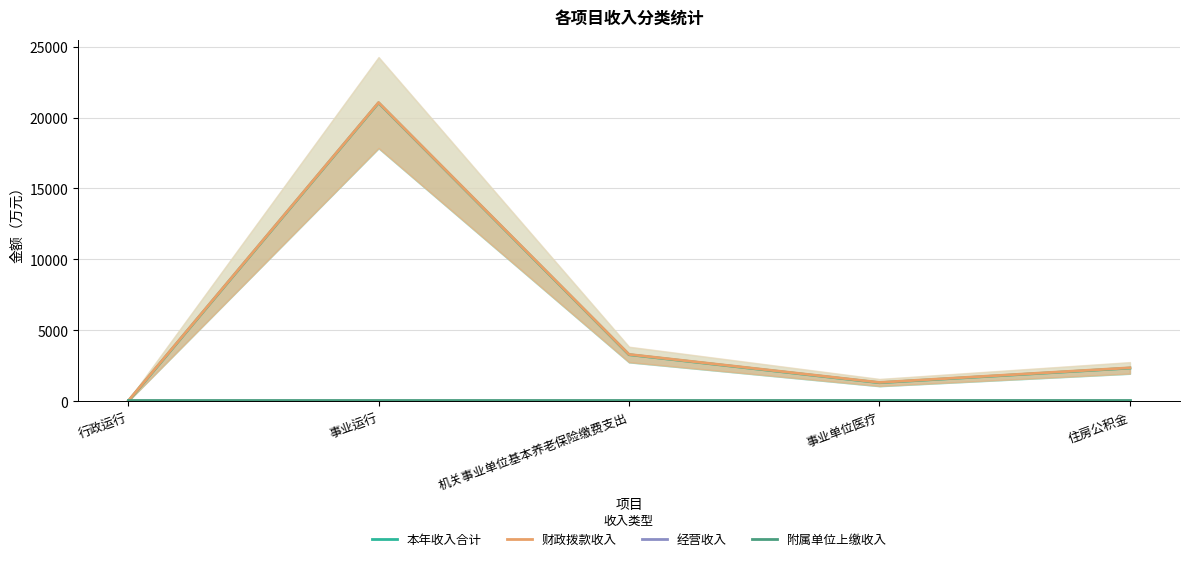

What is the label of the 4th point from the left?

事业单位医疗